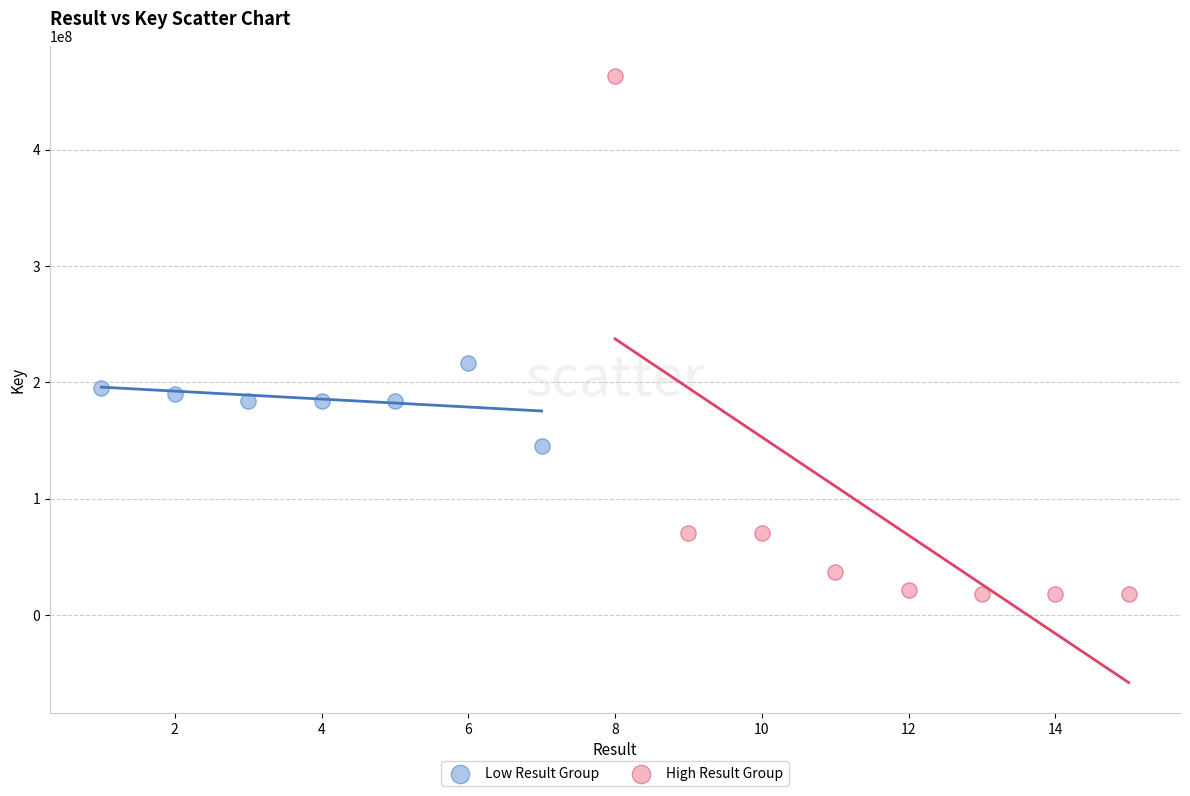

Which series has the largest Y range (max minus min)?

High Result Group